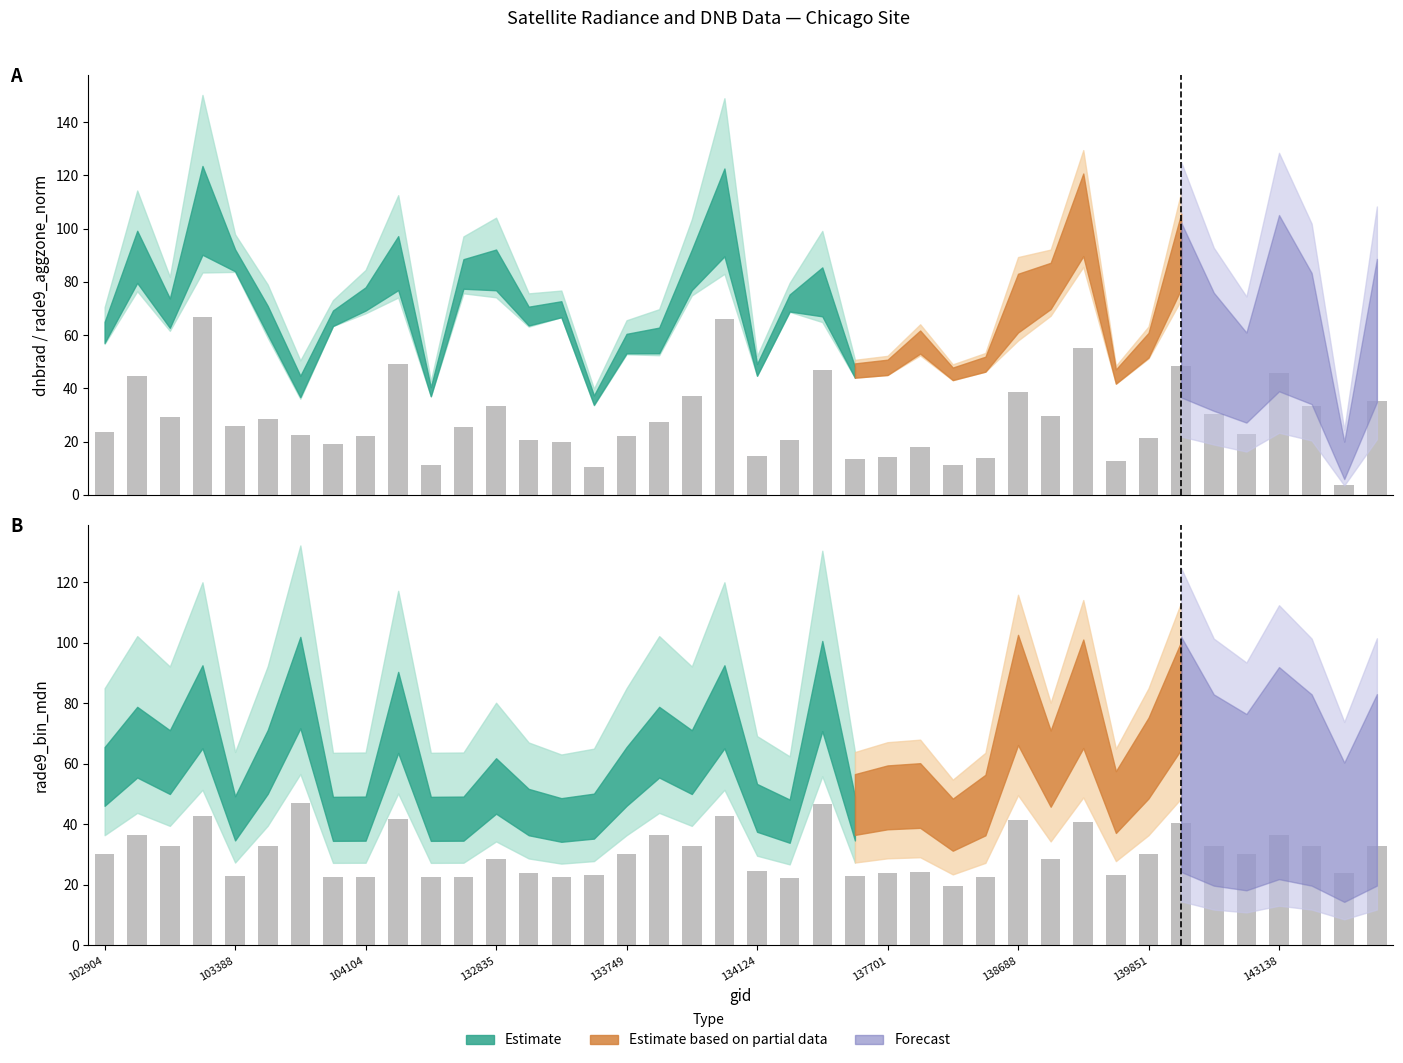

What is the maximum value for rade9_bin_mdn?

47.2